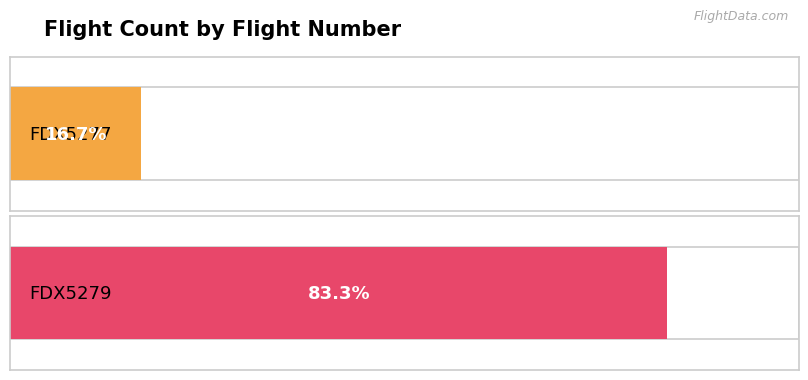

How many bars are there in total?

2